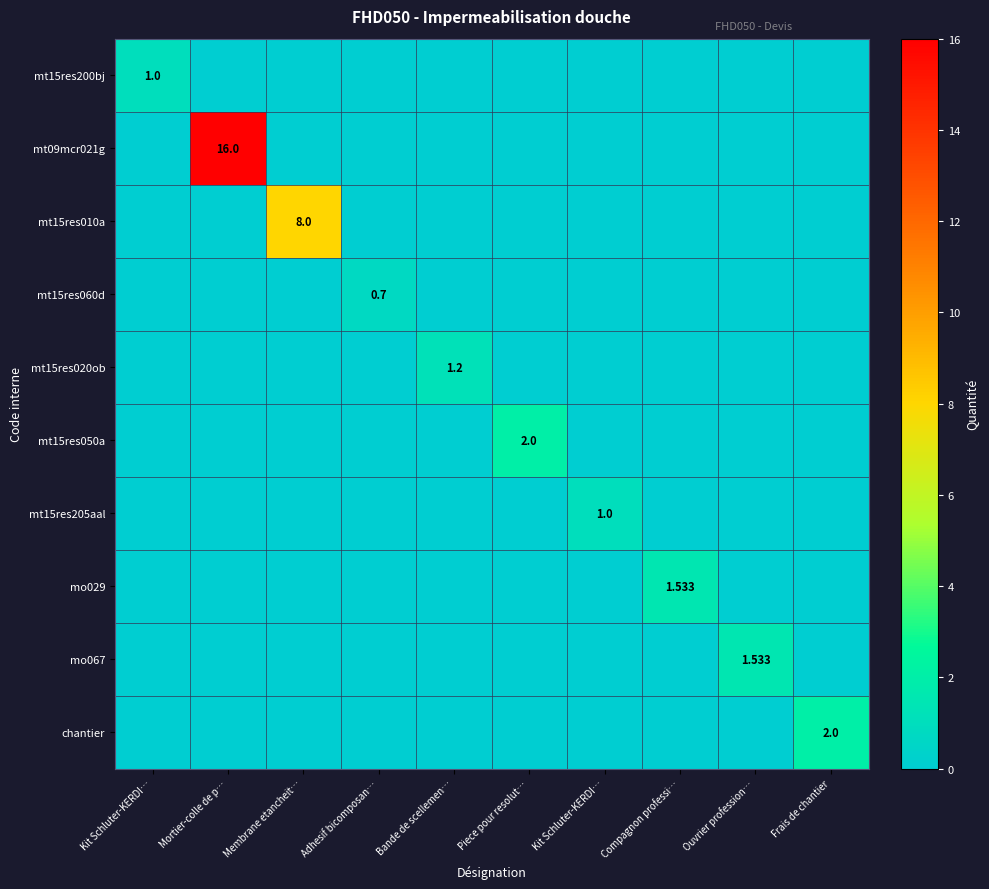

The chantier series shows 2.0 at Frais de chantier. True or false?

True